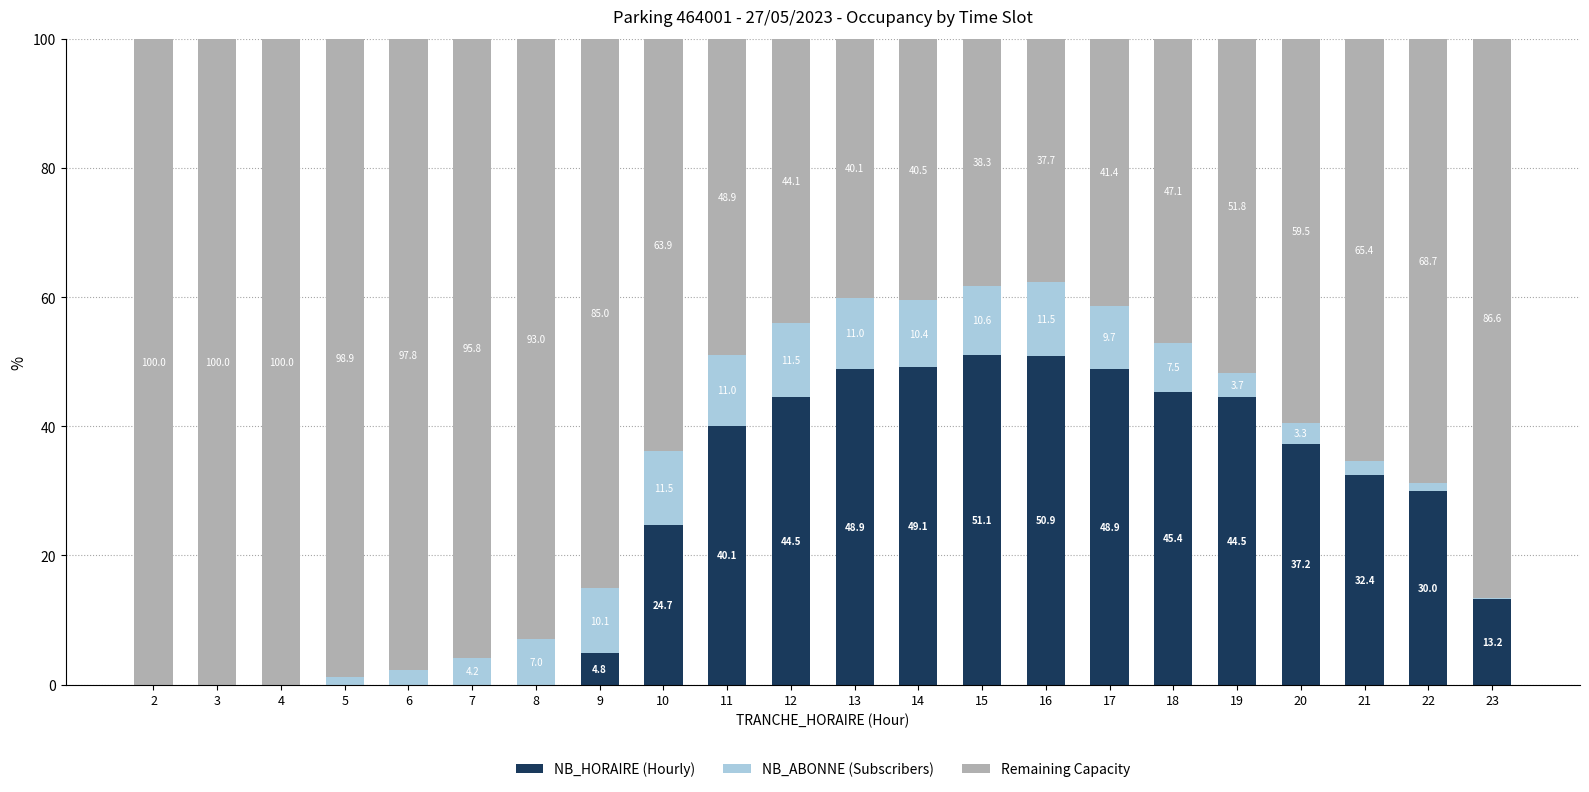

What is the total value across all series at 14?

100.0